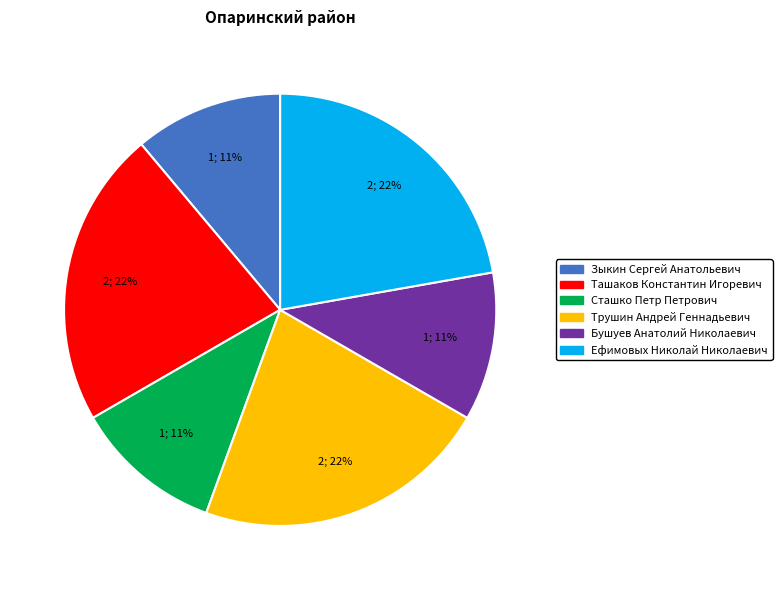

Combined, do Зыкин Сергей Анатольевич and Трушин Андрей Геннадьевич account for over 50%?

No